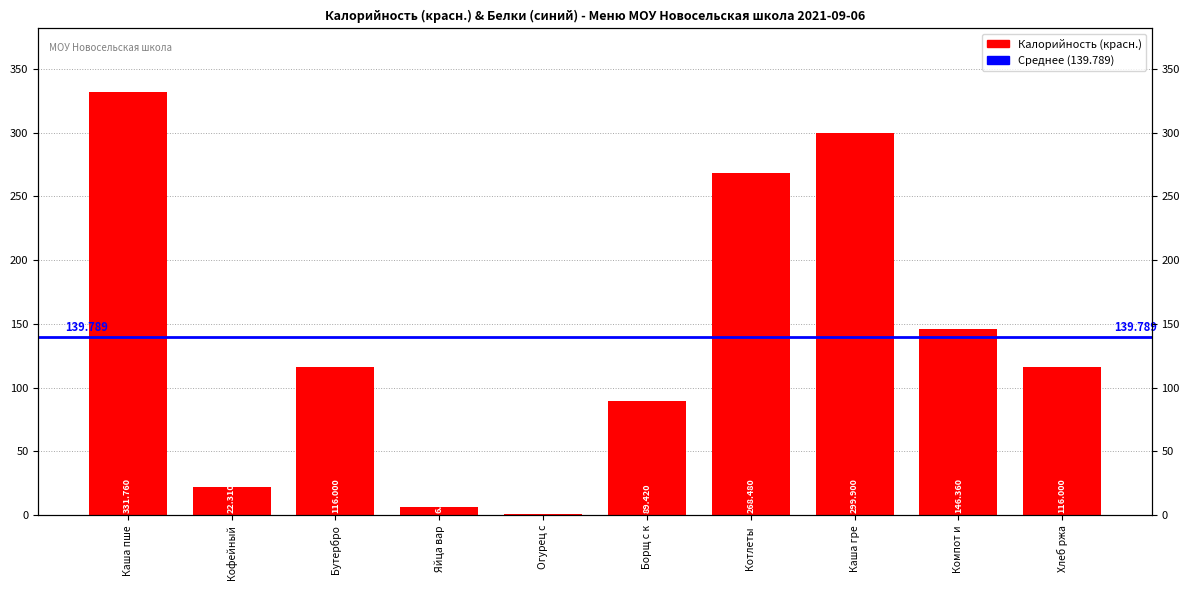

Reading right to left, extract all data points from this chart.

116.0	146.4	299.9	268.5	89.4	1.4	6.3	116.0	22.3	331.8